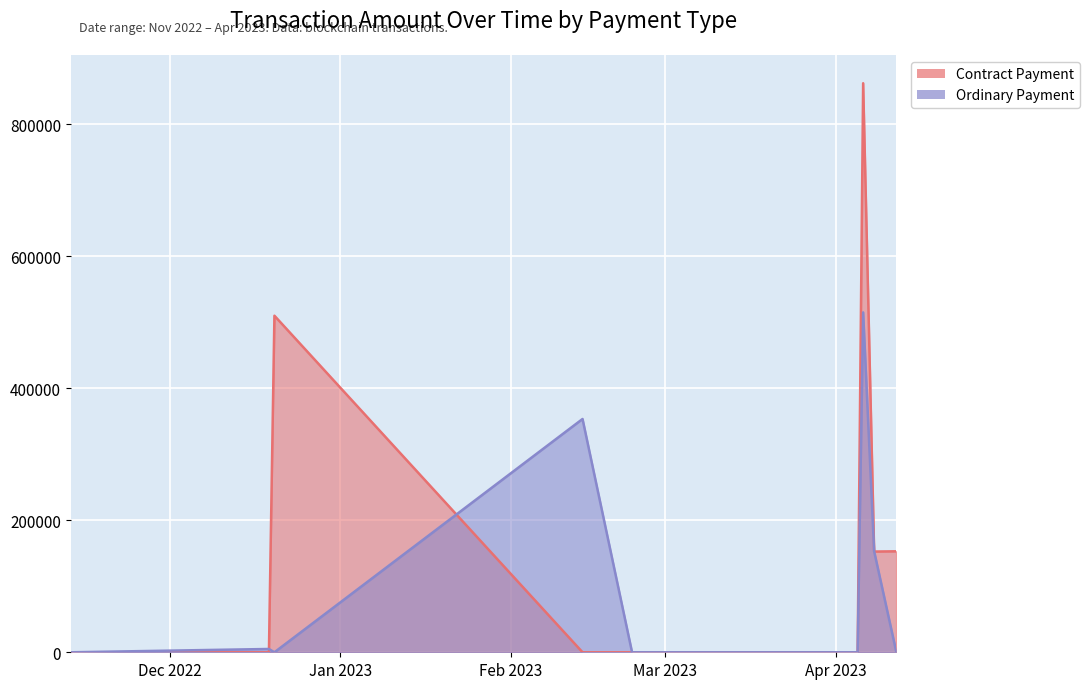

What is the label of the 7th point from the right?

2023-03-20